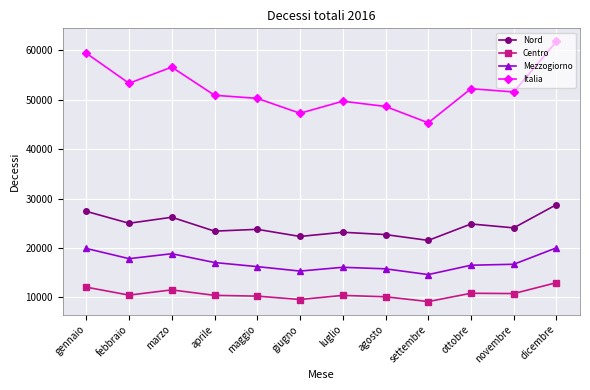

What is the greatest value displayed?

61812